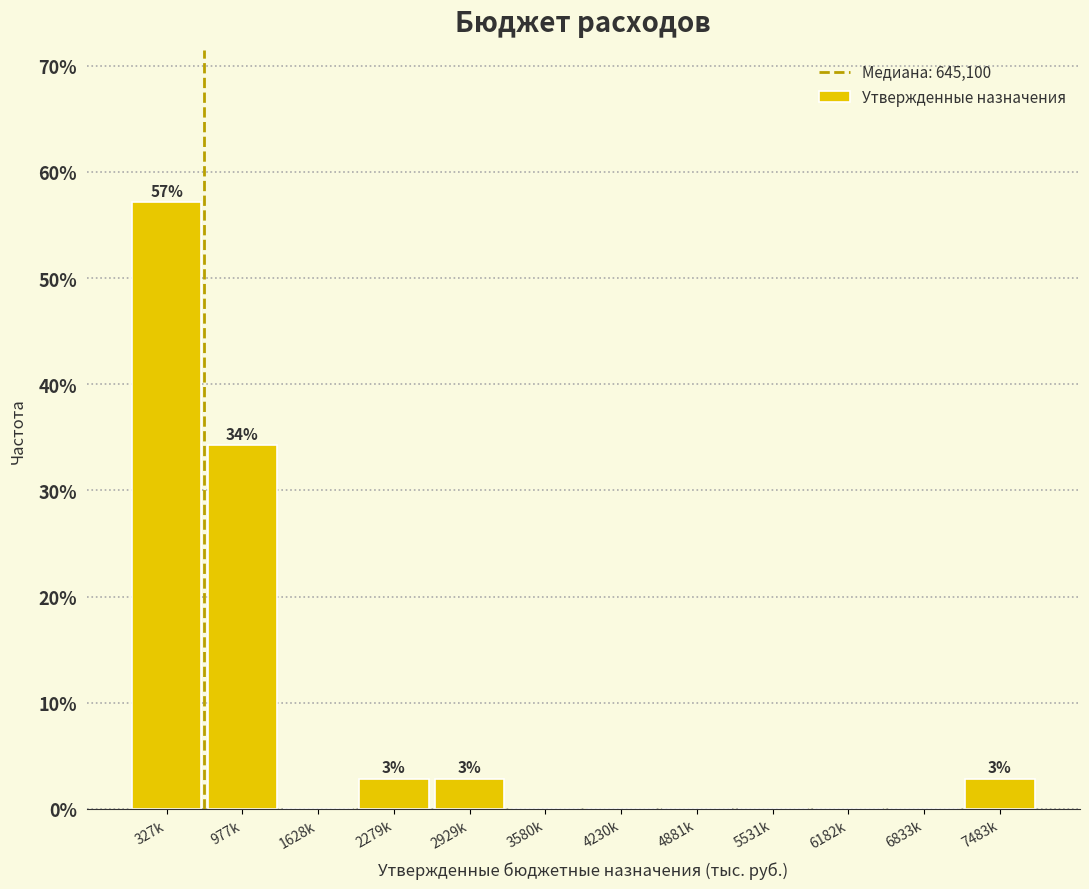

Reading right to left, extract all data points from this chart.

7483k=2.9	6833k=0.0	6182k=0.0	5531k=0.0	4881k=0.0	4230k=0.0	3580k=0.0	2929k=2.9	2279k=2.9	1628k=0.0	977k=34.3	327k=57.1